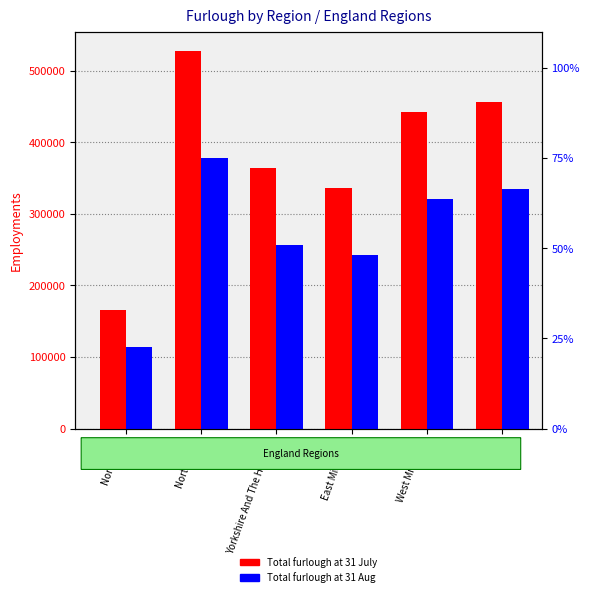

What is the sum of the Total furlough at 31 July values at West Midlands and North East?

608300